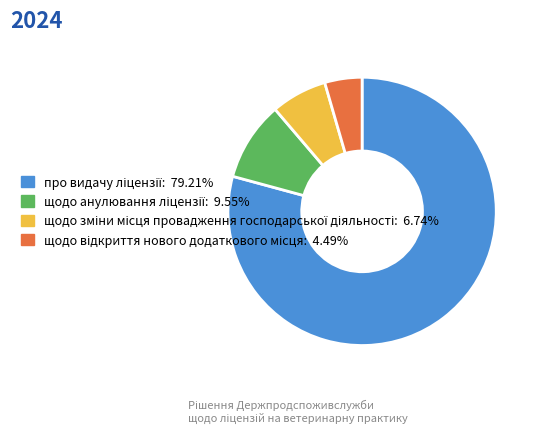

Count the number of slices in the pie.

4